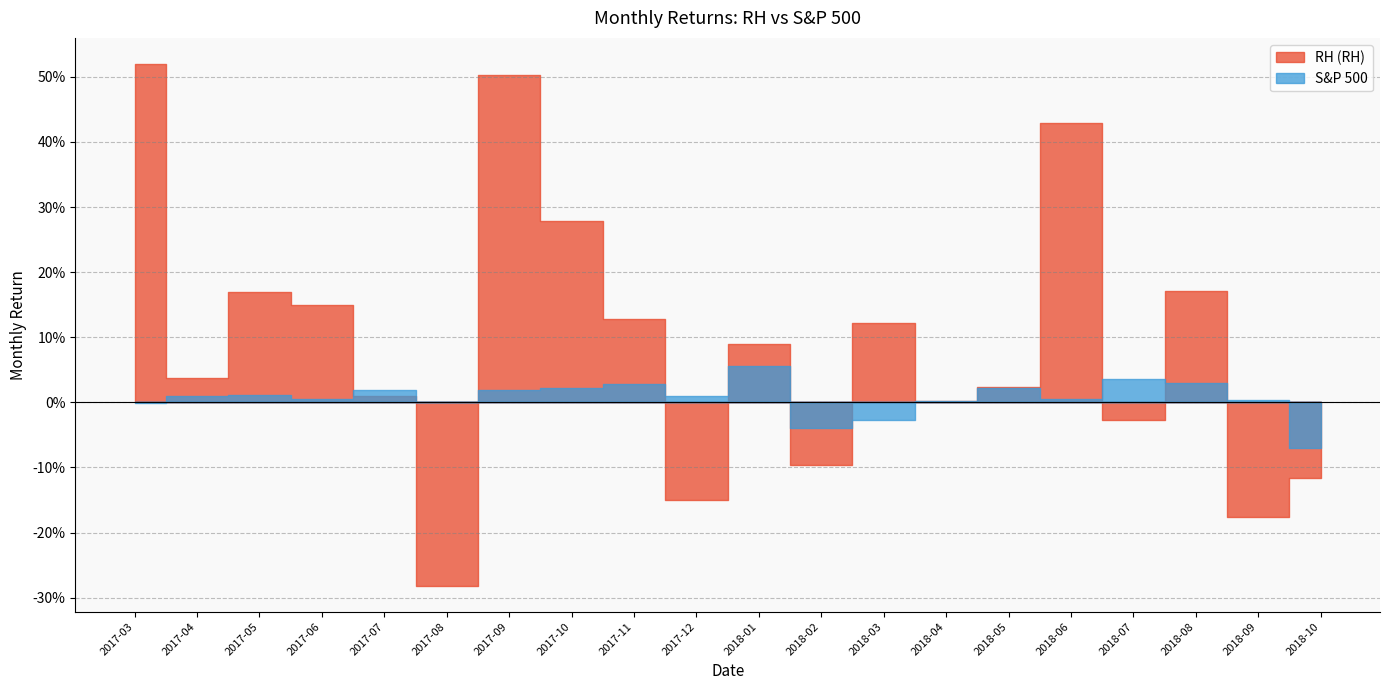

What is the sum of the RH (RH) values at 2018-02 and 2017-08?

-0.4